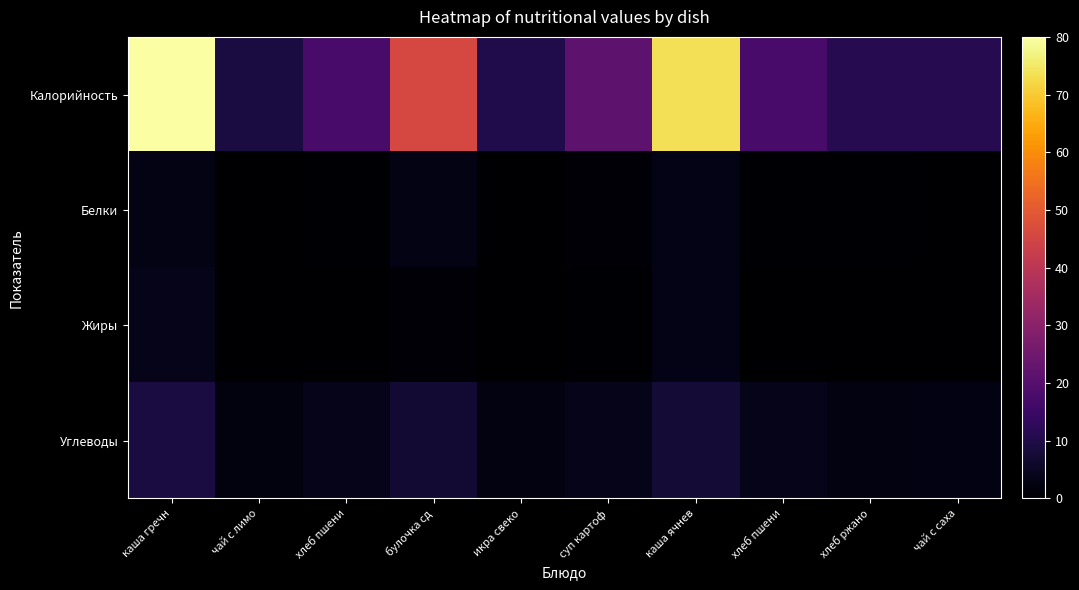

What is the spread (max minus min) of values at чай с саха?

11.0